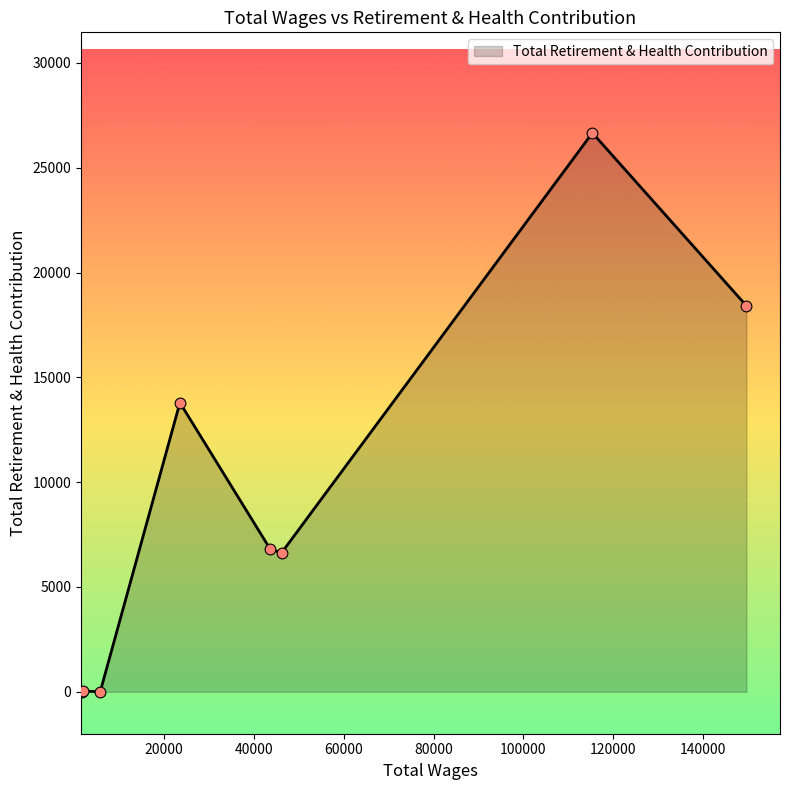

What is the sum of all values?

72346